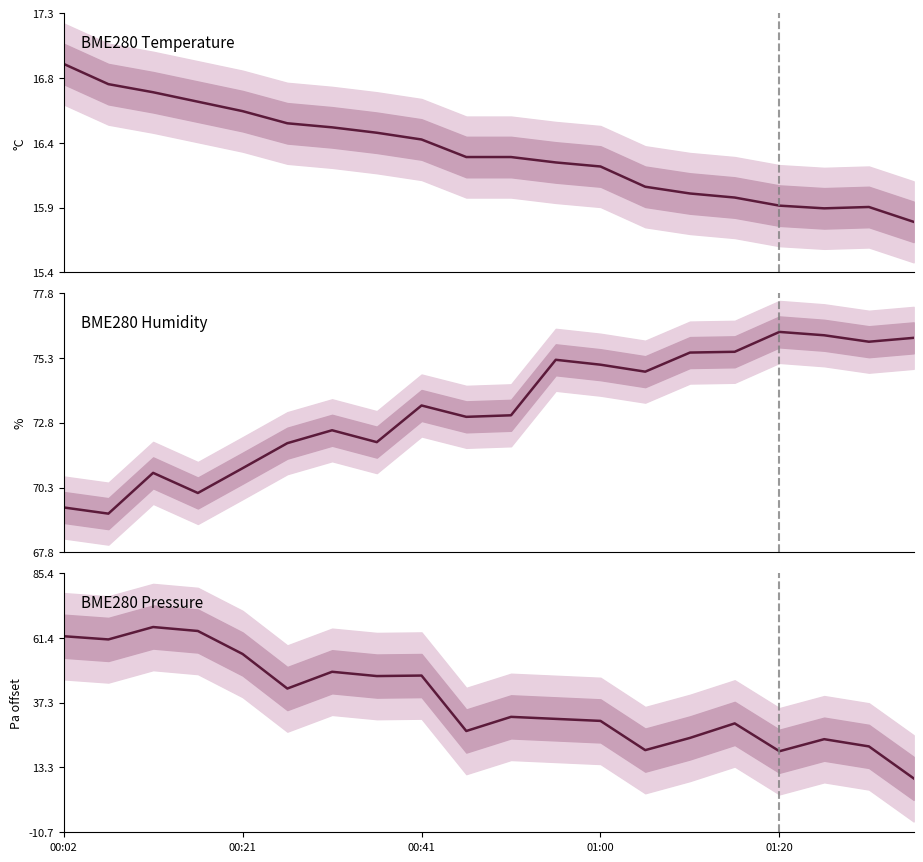

In BME280 Pressure, how many points are higher than both neighbors (excluding endpoints)?

6